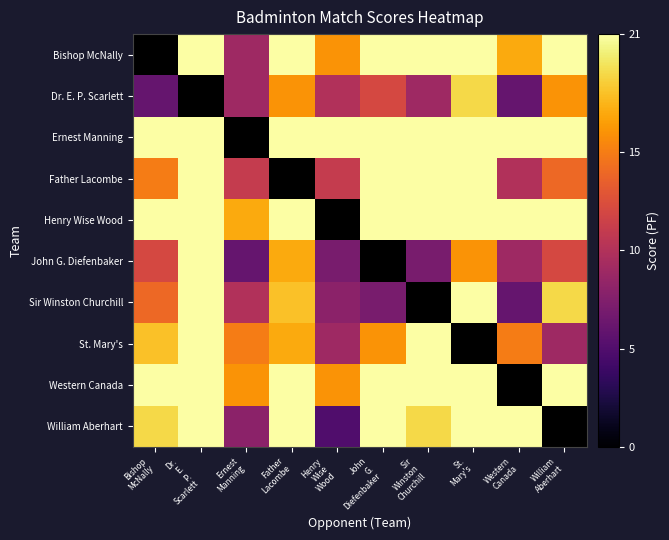

How many distinct data groups are displayed?

10